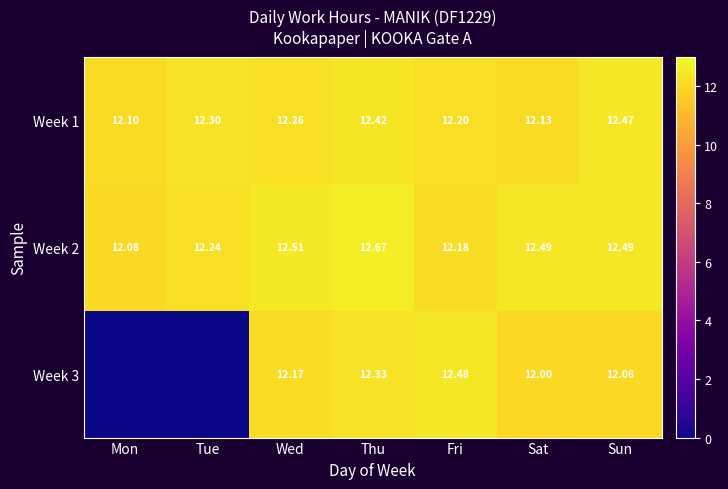

How many distinct data groups are displayed?

3